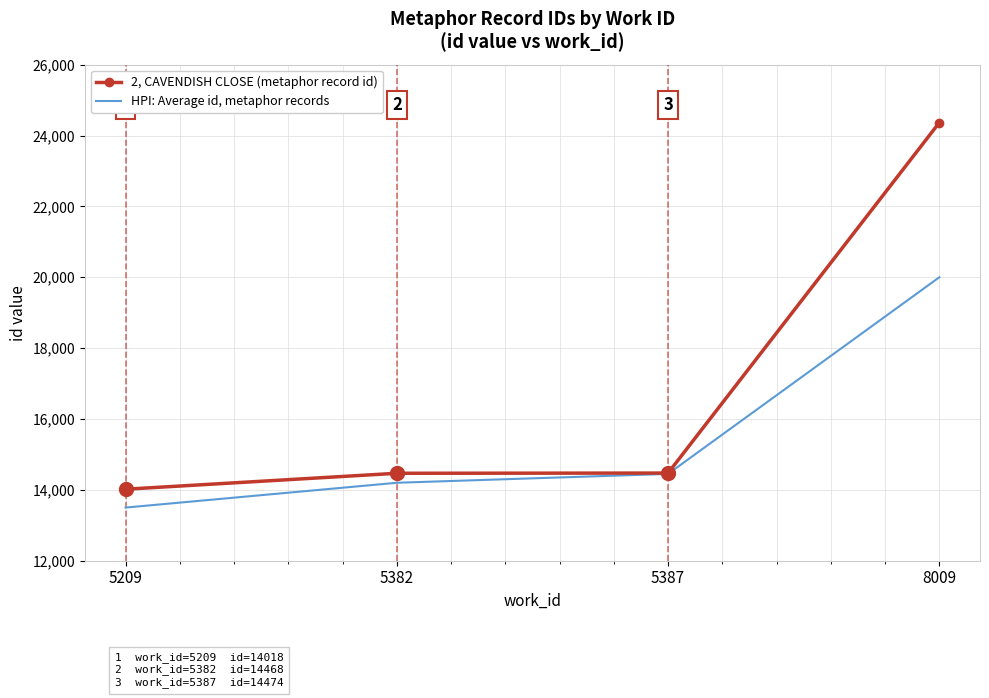

Read the HPI: Average id, metaphor records value at 5382.

14200